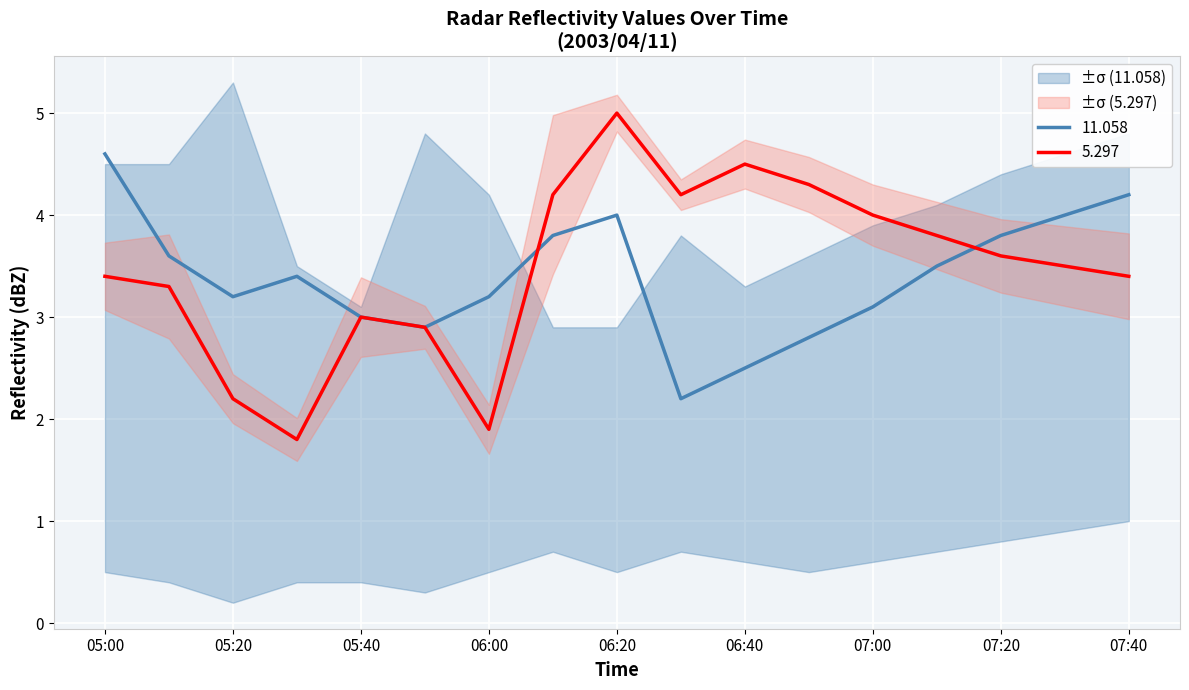

How many data points in 5.297 are less than 3?

4